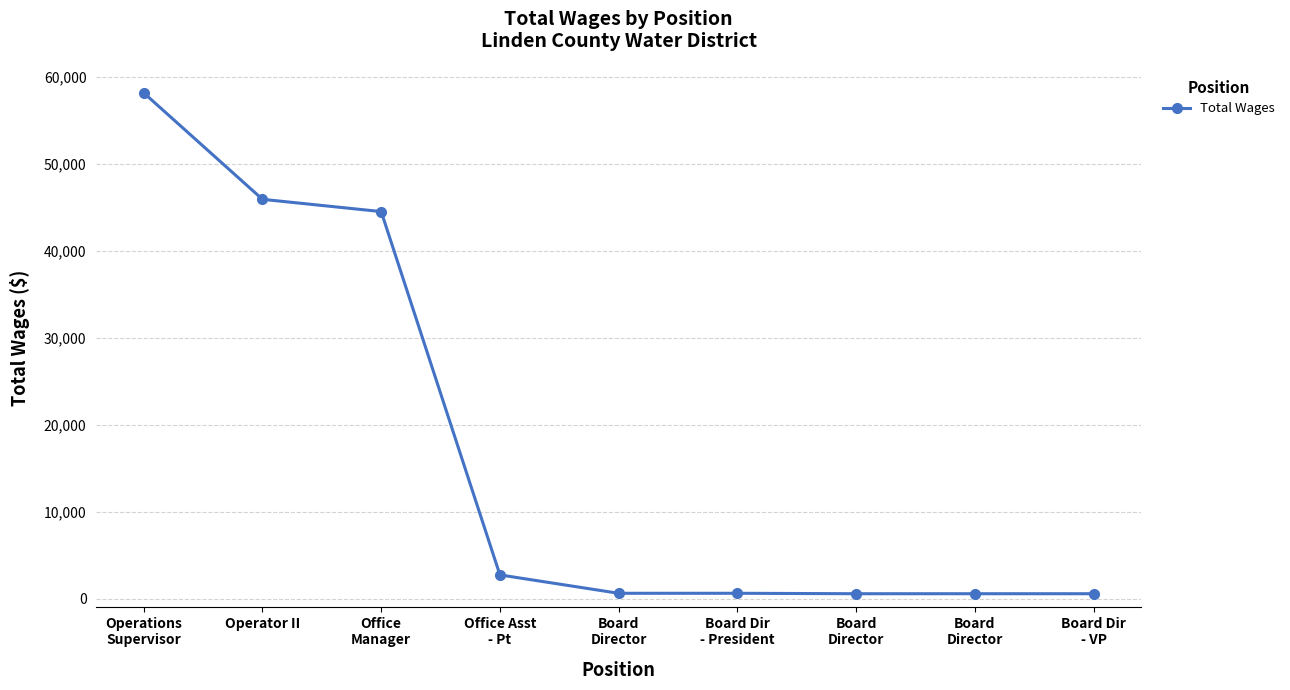

Where does the data first go above 600?

Operations
Supervisor